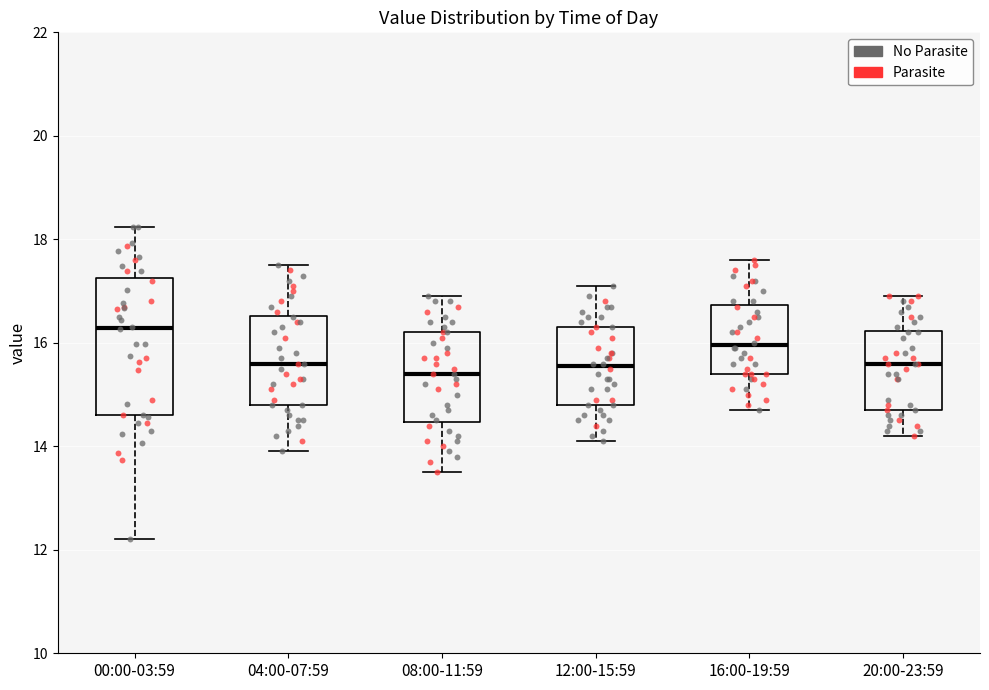

Reading left to right, transcribe this box plot: for each box, give where its median line is, the range the box spans, and where its two whiskers end, as read against the y-axis. The values are not printed on the chart, so give them approximately, as read against the axis.

00:00-03:59: median 16.2, box 14.6 to 17.2, whiskers 12.2 to 18.2
04:00-07:59: median 15.6, box 14.8 to 16.6, whiskers 14.0 to 17.6
08:00-11:59: median 15.4, box 14.4 to 16.2, whiskers 13.6 to 17.0
12:00-15:59: median 15.6, box 14.8 to 16.4, whiskers 14.2 to 17.2
16:00-19:59: median 16.0, box 15.4 to 16.8, whiskers 14.8 to 17.6
20:00-23:59: median 15.6, box 14.8 to 16.2, whiskers 14.2 to 17.0